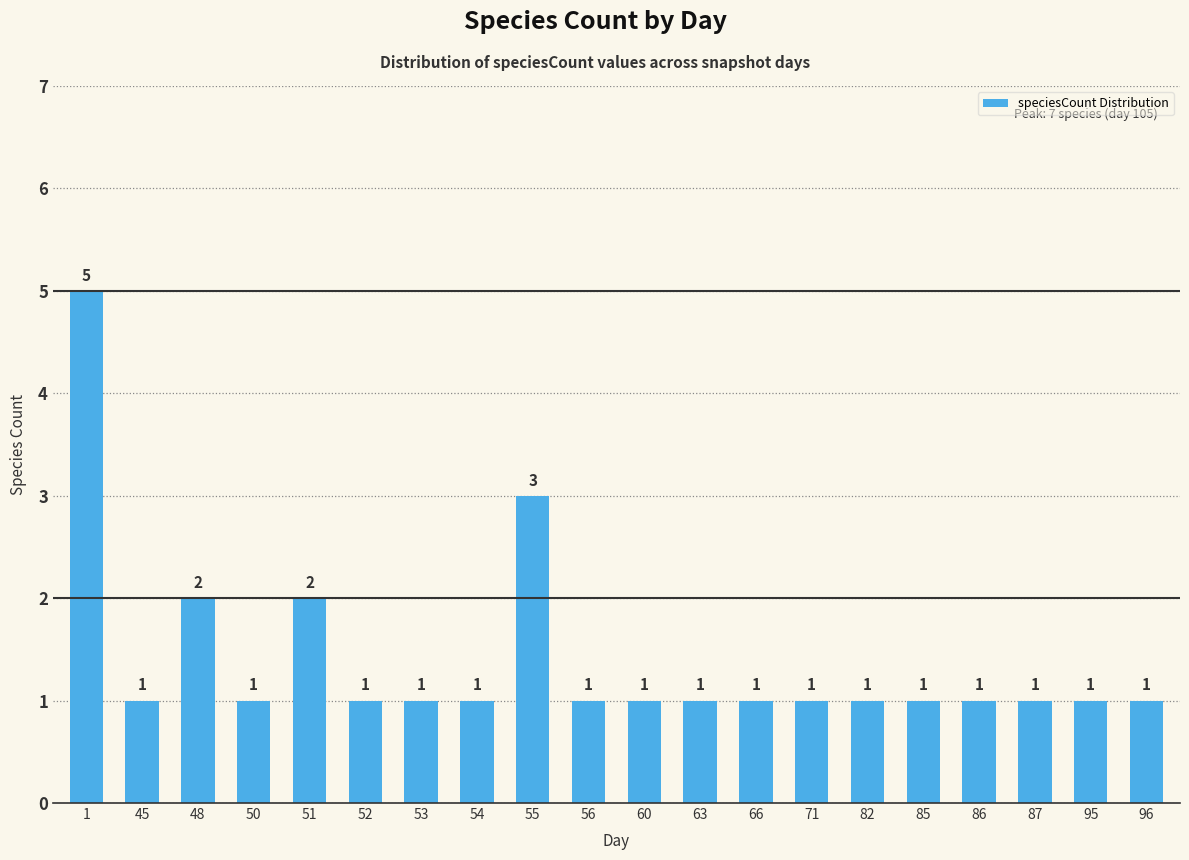

What is the maximum value shown in the chart?

5